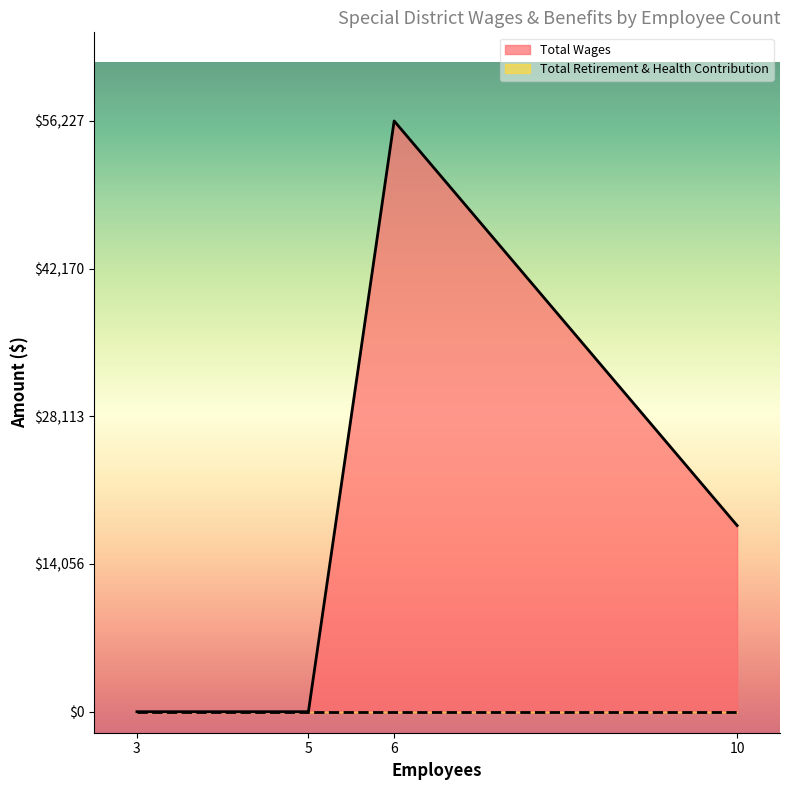

How many data points in Total Wages are above 17720?

1